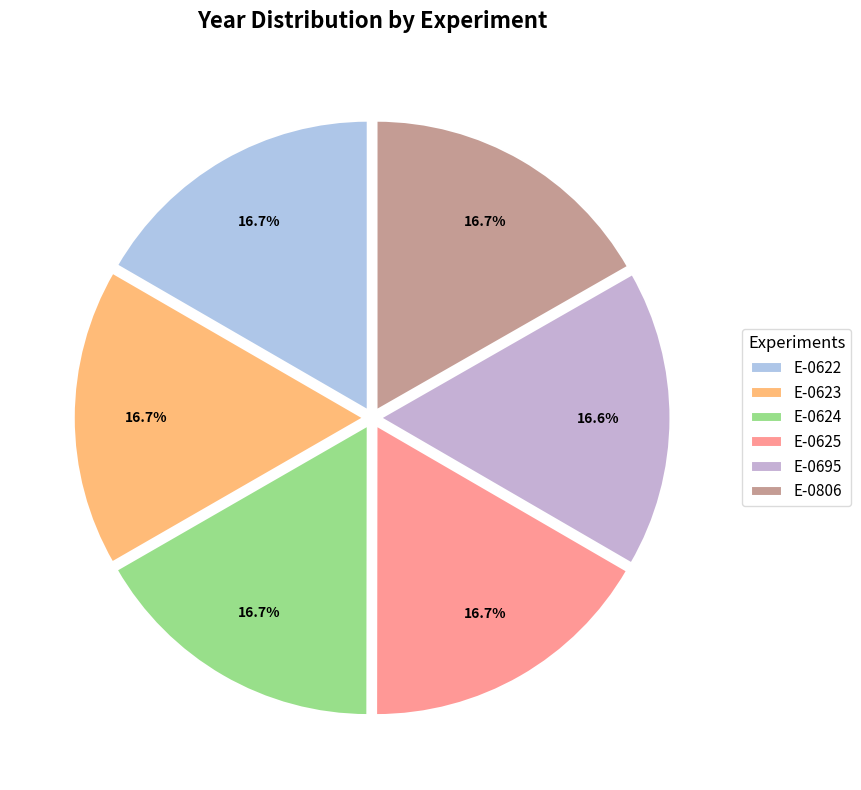

To the nearest percent, what percentage of the pie is E-0625?

17%